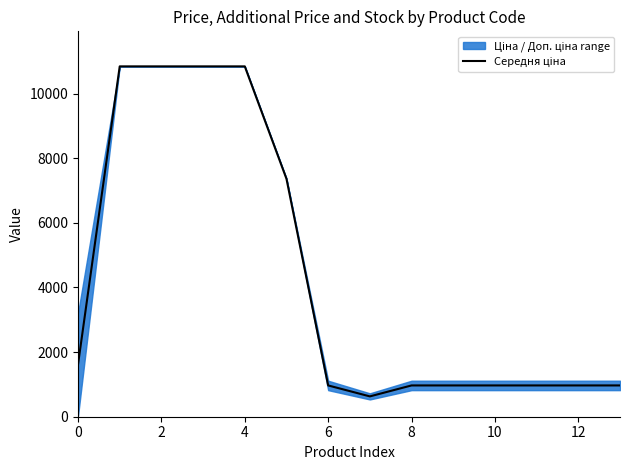

Which category has the highest value across all series?

2